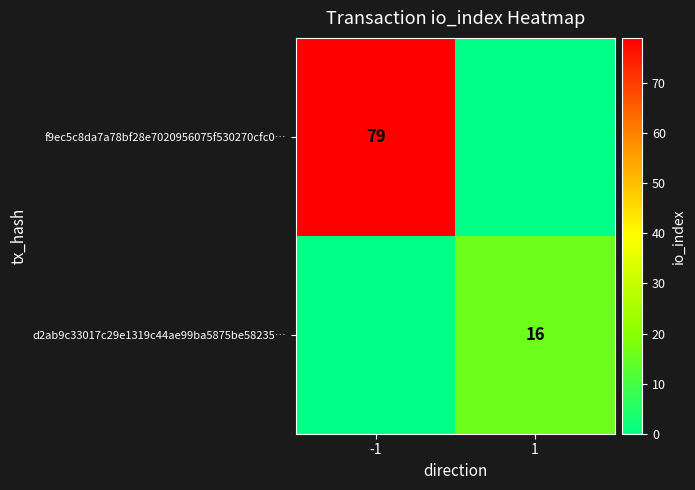

Is the value of f9ec5c8da7a78bf28e7020956075f530270cfc0… at -1 greater than the value of d2ab9c33017c29e1319c44ae99ba5875be58235… at 1?

Yes